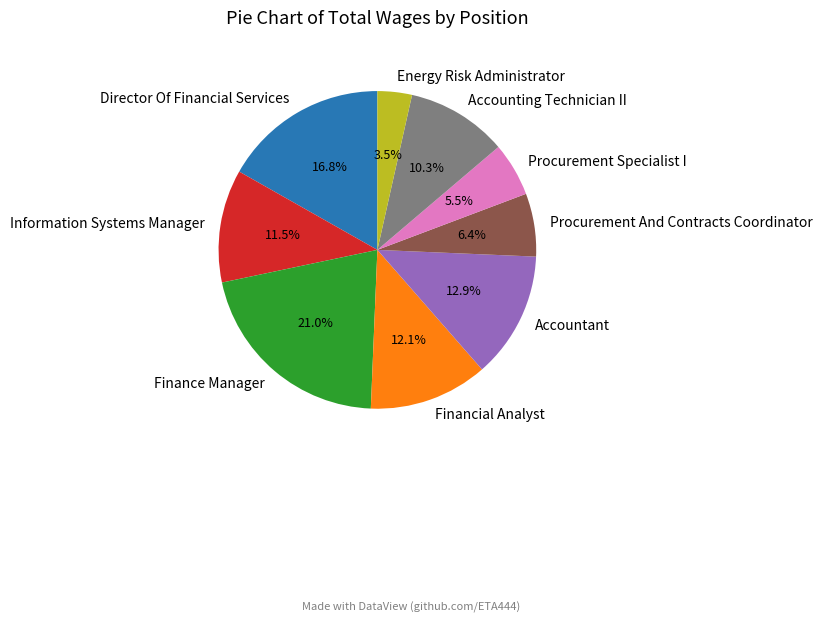

True or false: Finance Manager accounts for 15% of the total.

False